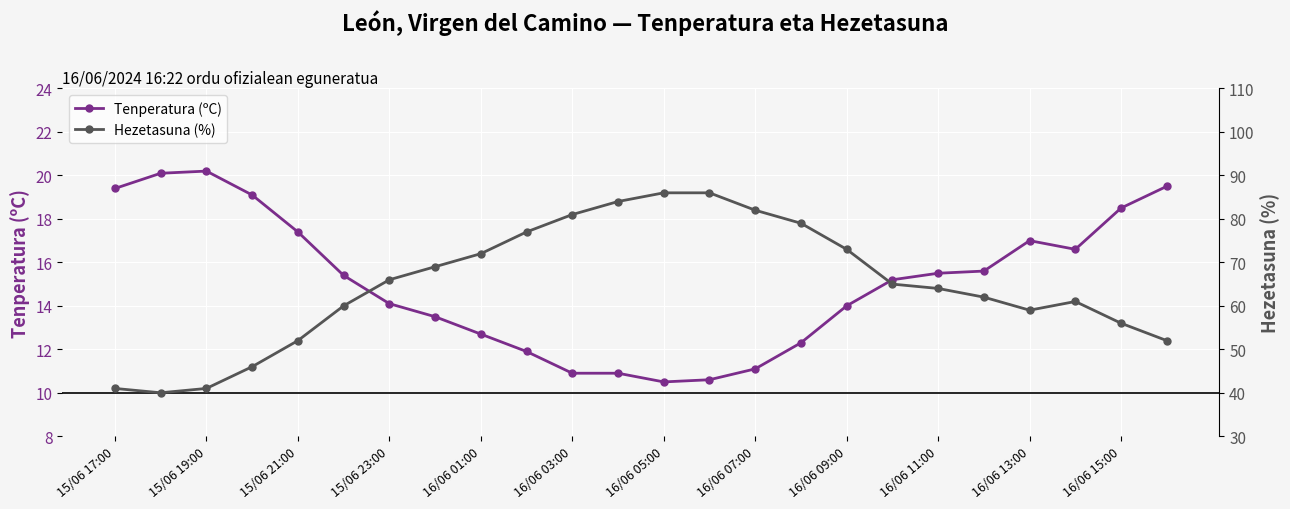

Does the chart display data point markers on the line(s)?

Yes